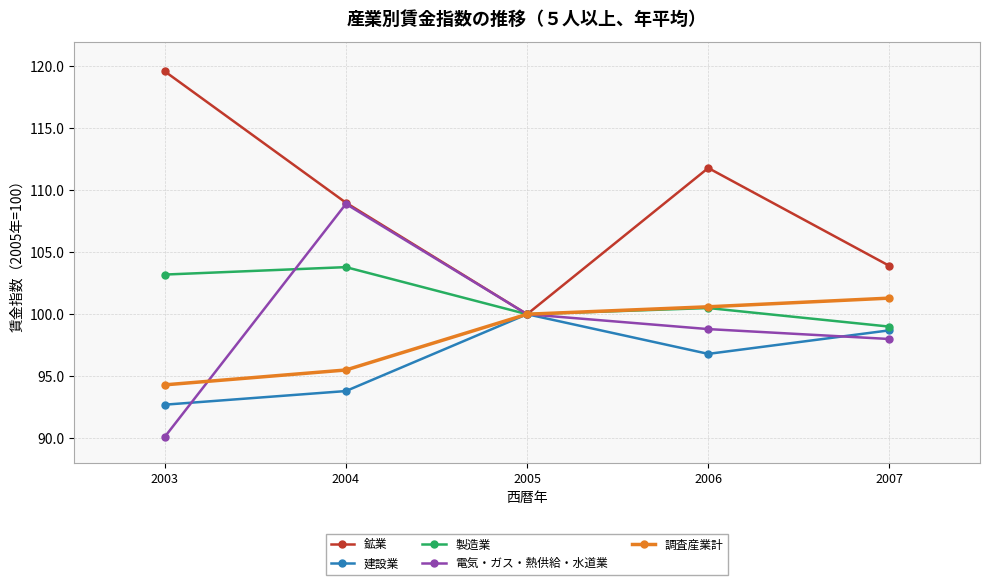

Reading left to right, extract all data points from this chart.

鉱業: 119.6	109.0	100.0	111.8	103.9
建設業: 92.7	93.8	100.0	96.8	98.7
製造業: 103.2	103.8	100.0	100.5	99.0
電気・ガス・熱供給・水道業: 90.1	108.9	100.0	98.8	98.0
調査産業計: 94.3	95.5	100.0	100.6	101.3